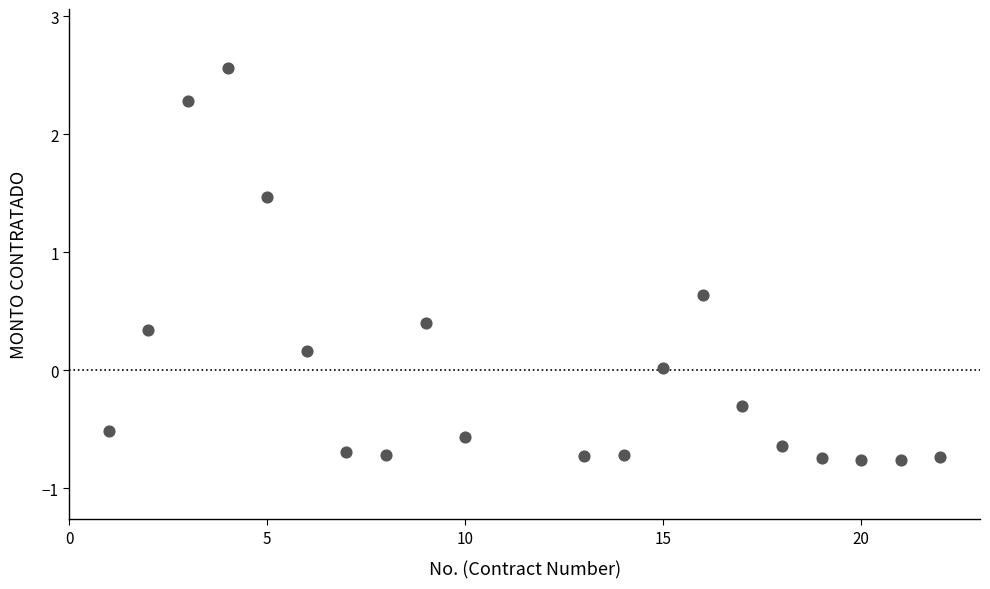

What is the range of X values (max minus min)?

21.0